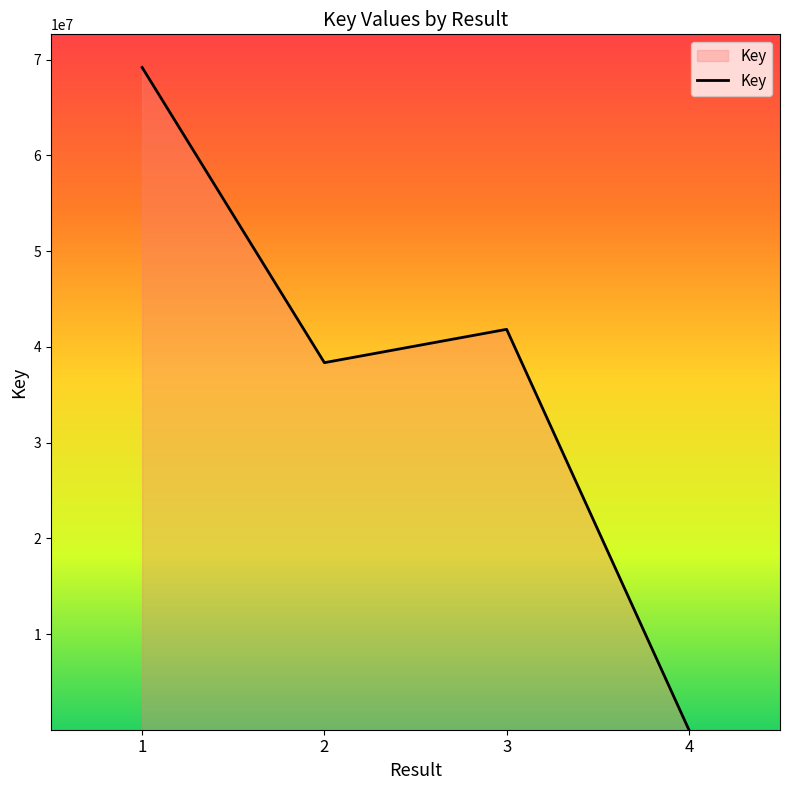

The chart shows a value of 116420680 at 1. True or false?

False